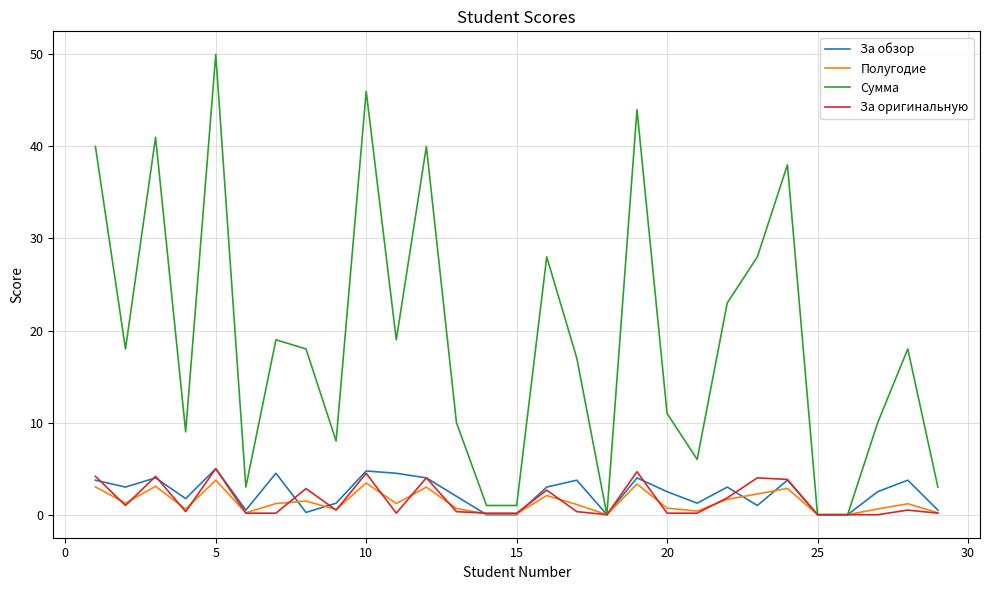

What are all the series names shown in the legend?

За обзор, Полугодие, Сумма, За оригинальную